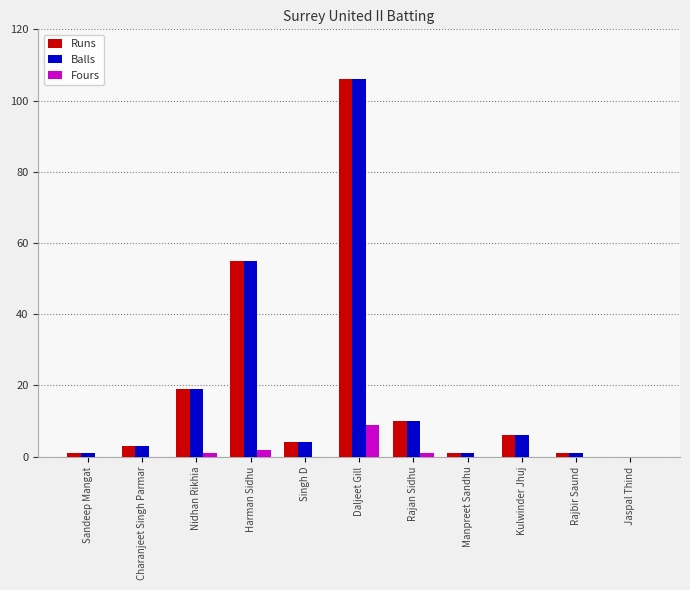

How many distinct data groups are displayed?

3